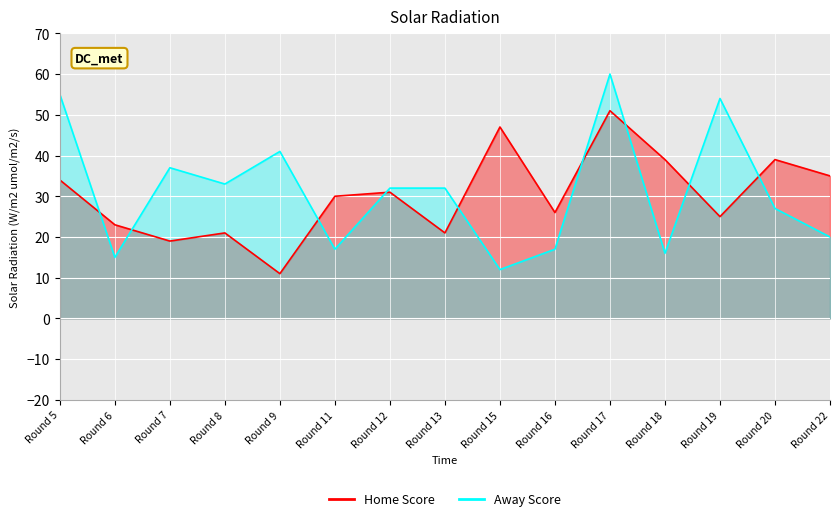

Rank the series by their average value, from highest to lowest.

Away Score, Home Score